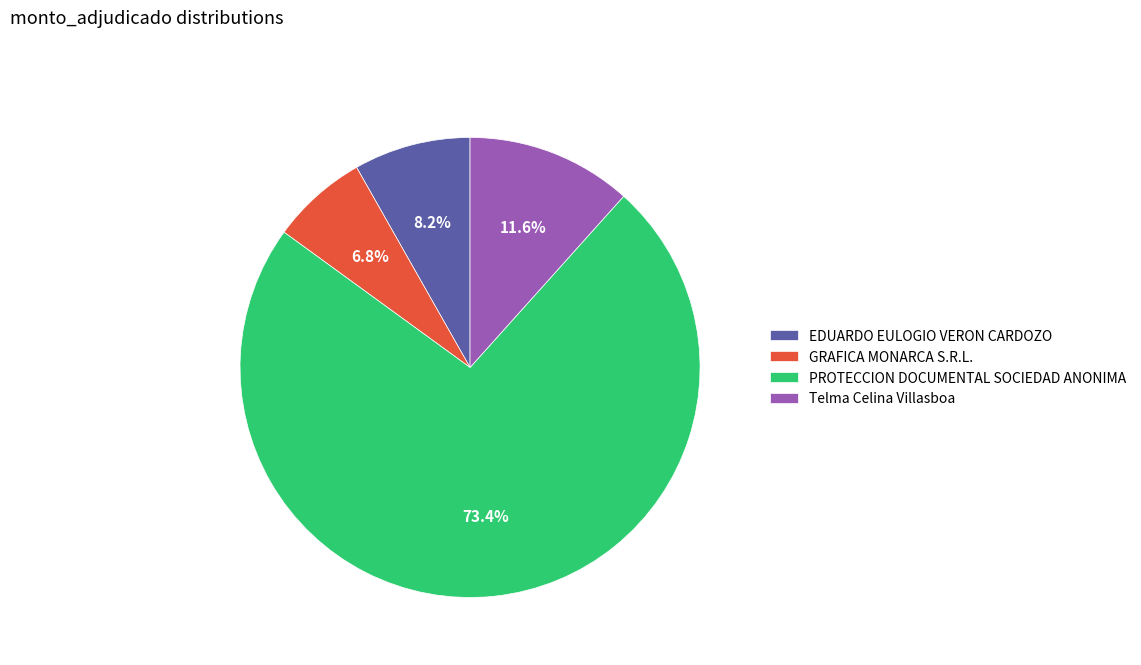

What percentage do PROTECCION DOCUMENTAL SOCIEDAD ANONIMA and EDUARDO EULOGIO VERON CARDOZO together represent?

81.6%